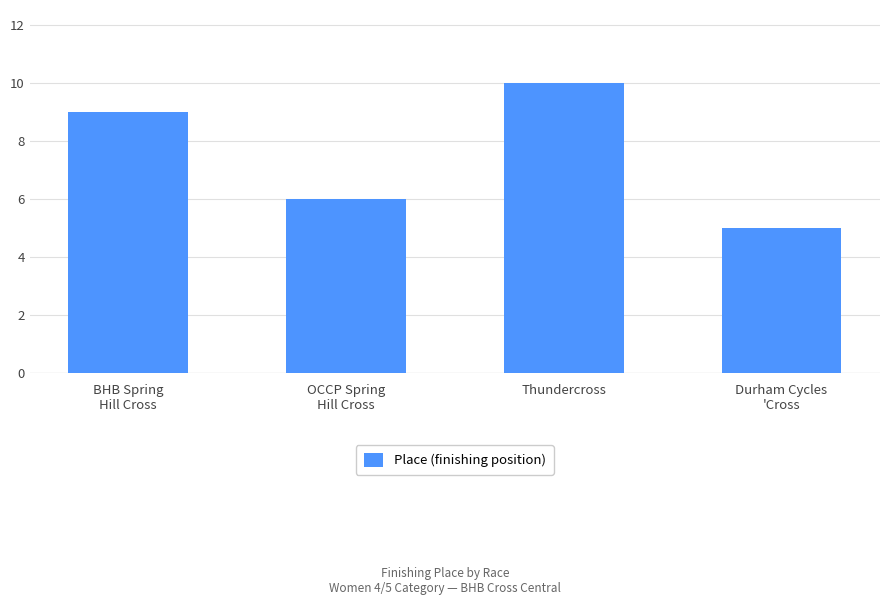

True or false: the data shows 15 at BHB Spring
Hill Cross.

False